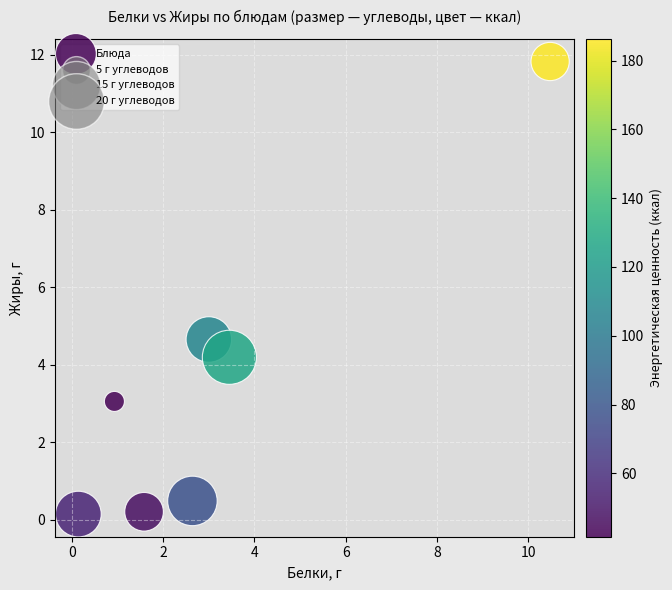

What is the range of Y values (max minus min)?

11.7